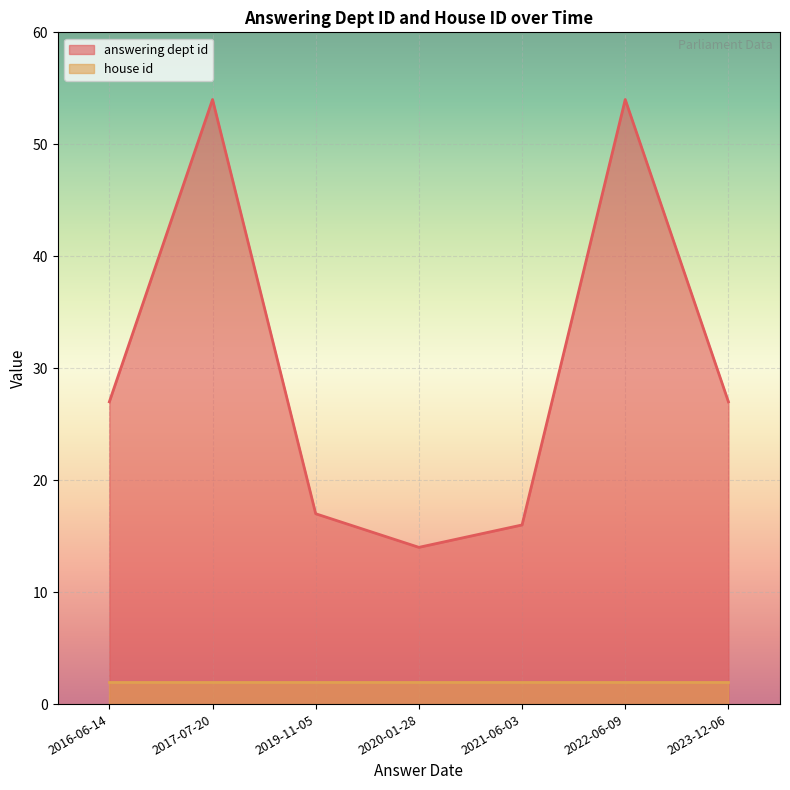

What is the difference between the second highest and minimum values?

40